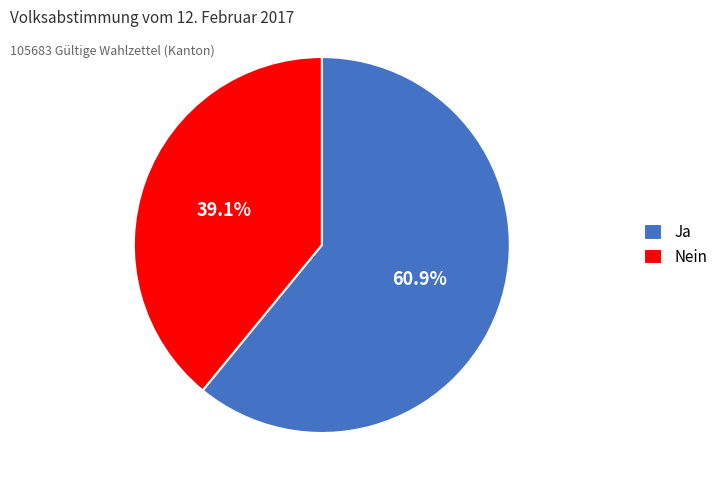

Do Nein and Ja together represent more than half of the pie?

Yes